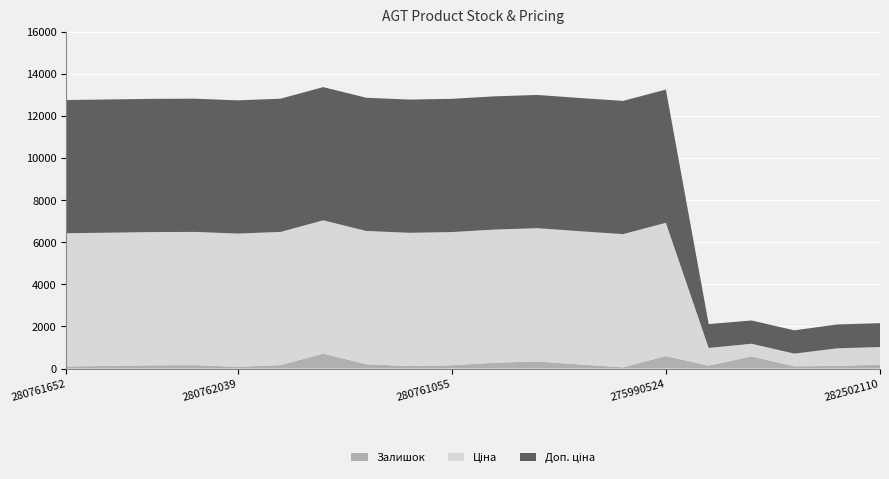

Reading left to right, what are all the values shown in this chart?

Залишок: 98.0	124.0	153.0	161.0	82.0	160.0	711.0	207.0	119.0	154.0	273.0	338.0	192.0	56.0	594.0	140.0	574.0	105.0	123.0	185.0
Ціна: 6328.7	6328.7	6328.7	6328.7	6328.7	6328.7	6328.7	6328.7	6328.7	6328.7	6328.7	6328.7	6328.7	6328.7	6328.7	836.7	603.0	603.0	836.7	836.7
Доп. ціна: 6328.7	6328.7	6328.7	6328.7	6328.7	6328.7	6328.7	6328.7	6328.7	6328.7	6328.7	6328.7	6328.7	6328.7	6328.7	1133.8	1105.7	1105.7	1133.8	1133.8